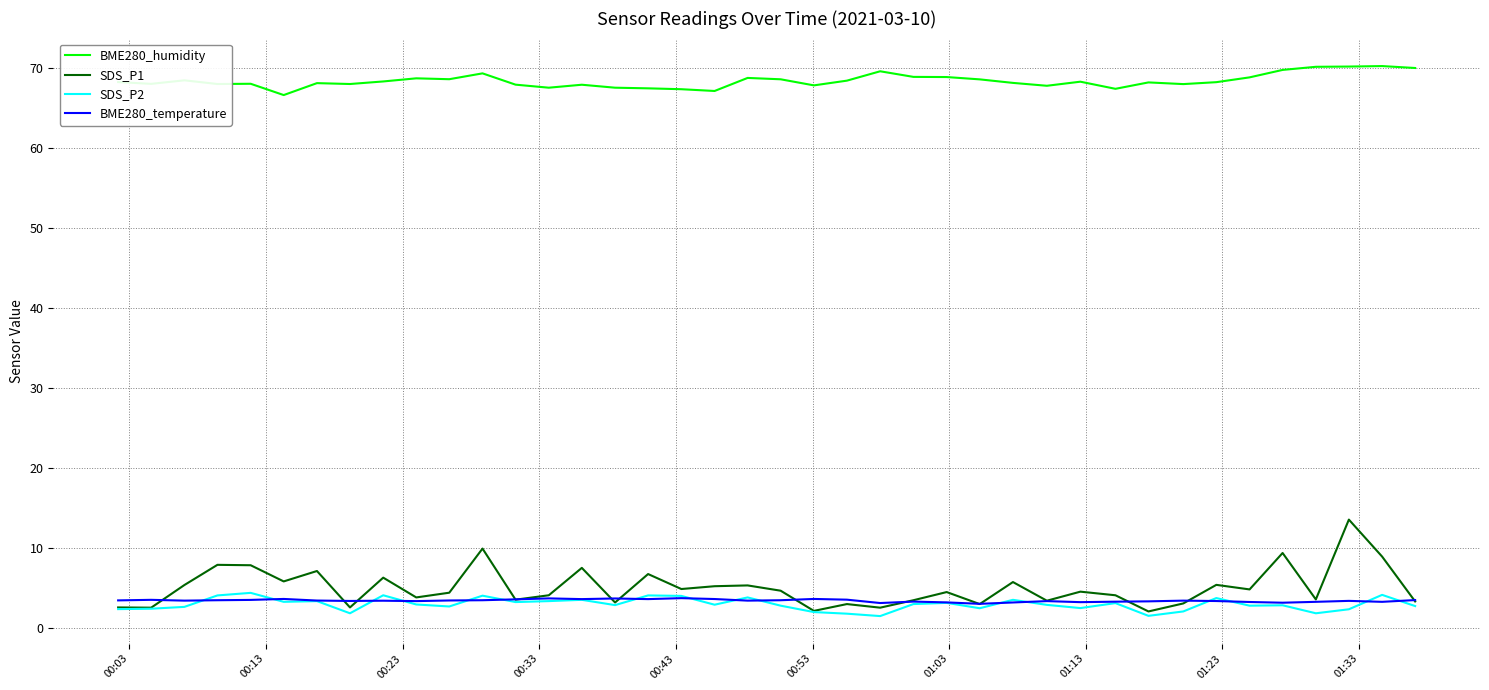

How many lines are shown in the chart?

4